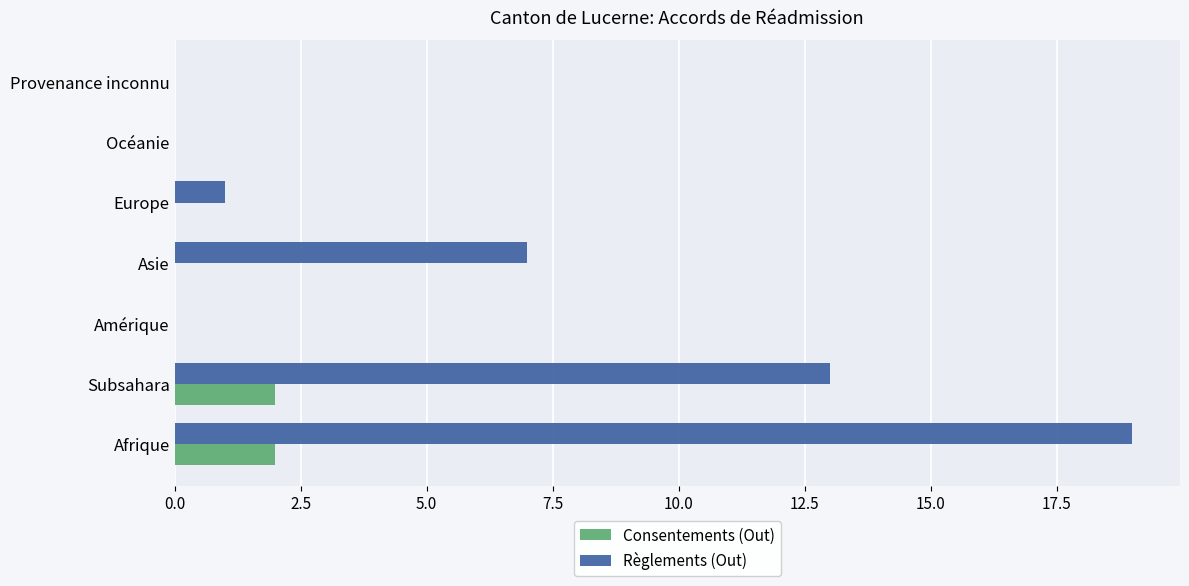

What is the maximum value for Règlements (Out)?

19